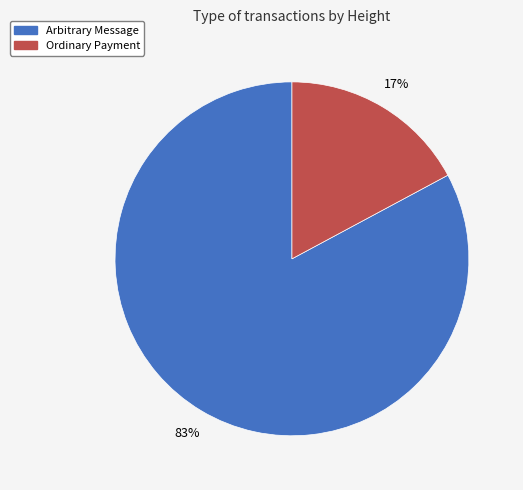

Do Ordinary Payment and Arbitrary Message together represent more than half of the pie?

Yes